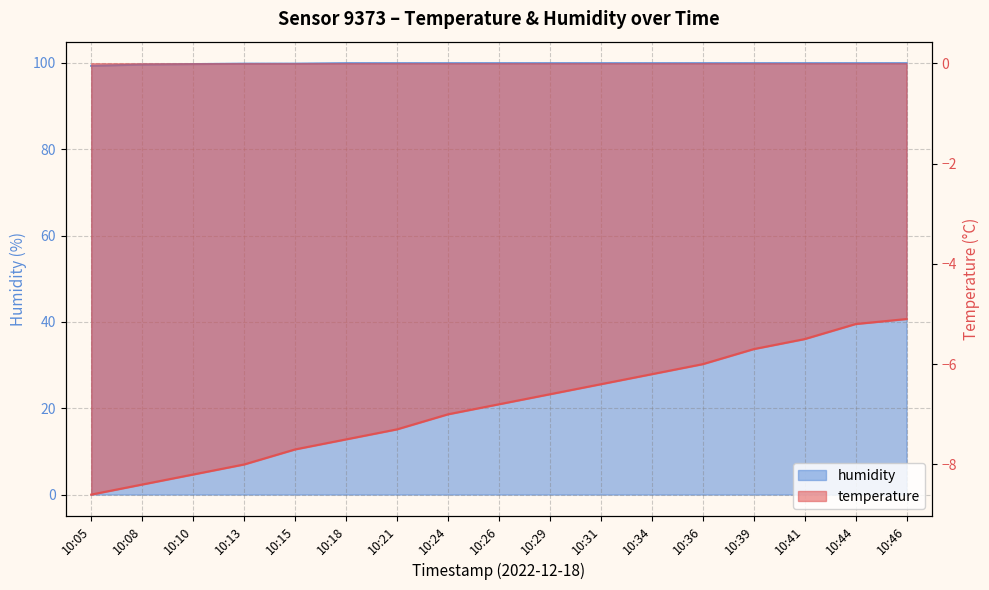

What is the greatest value displayed?

99.9